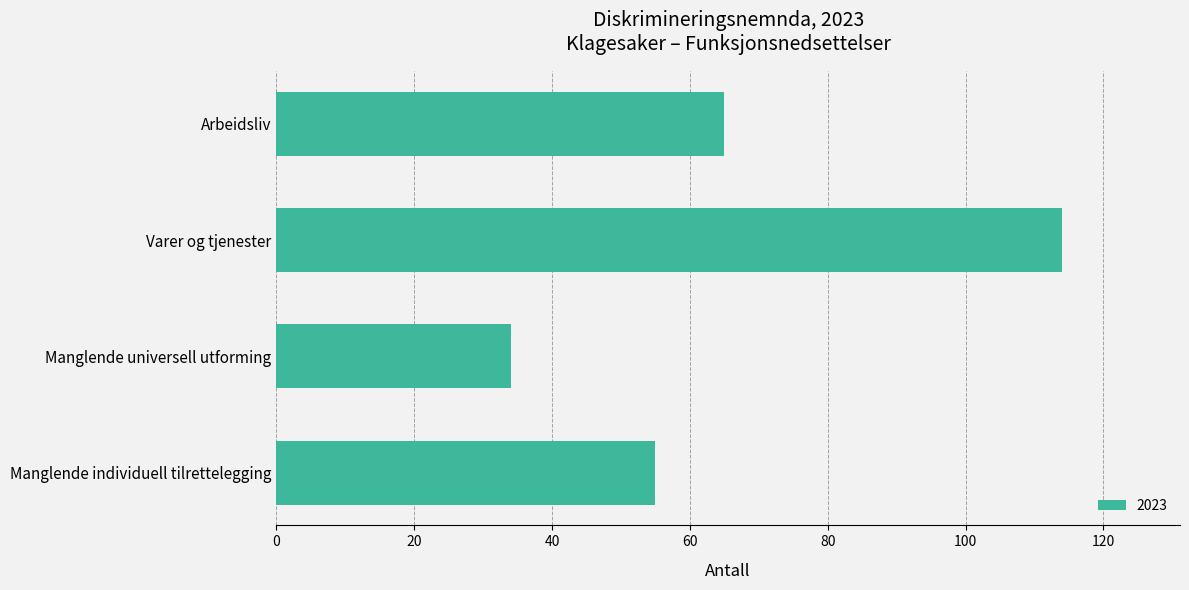

What is the difference between the second highest and second lowest values?

10